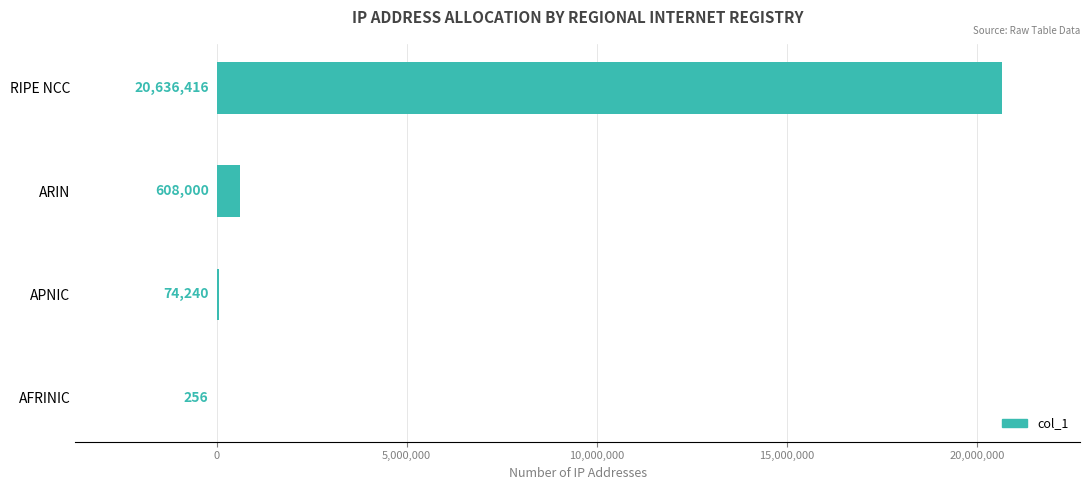

What is the greatest value displayed?

20636416